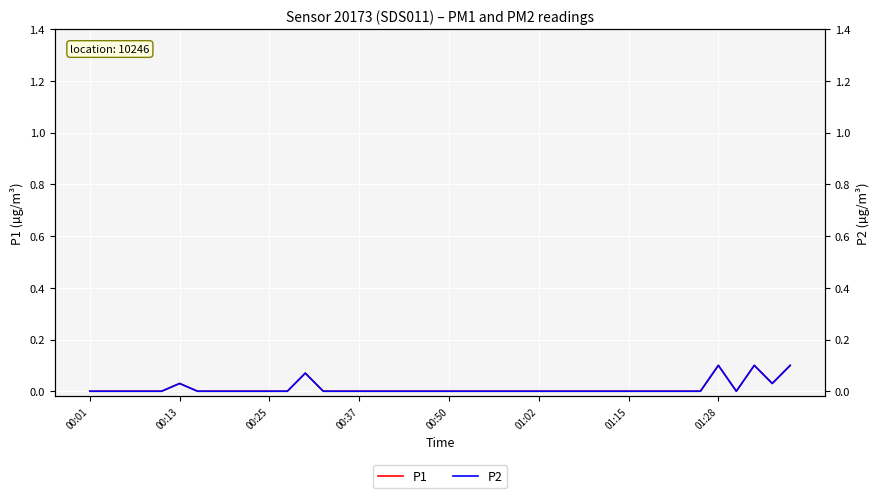

Between 14 and 38, which series saw the biggest shift?

P1